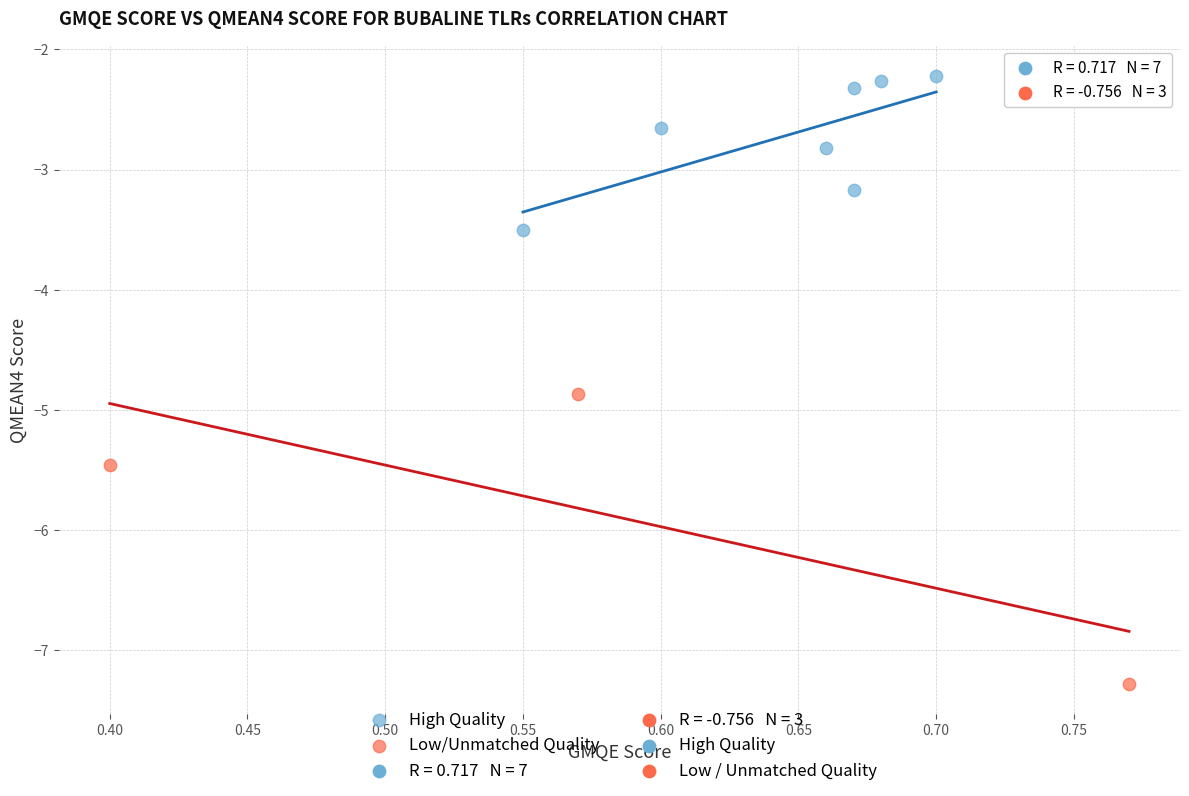

Which series contains the lowest Y value?

Low/Unmatched Quality